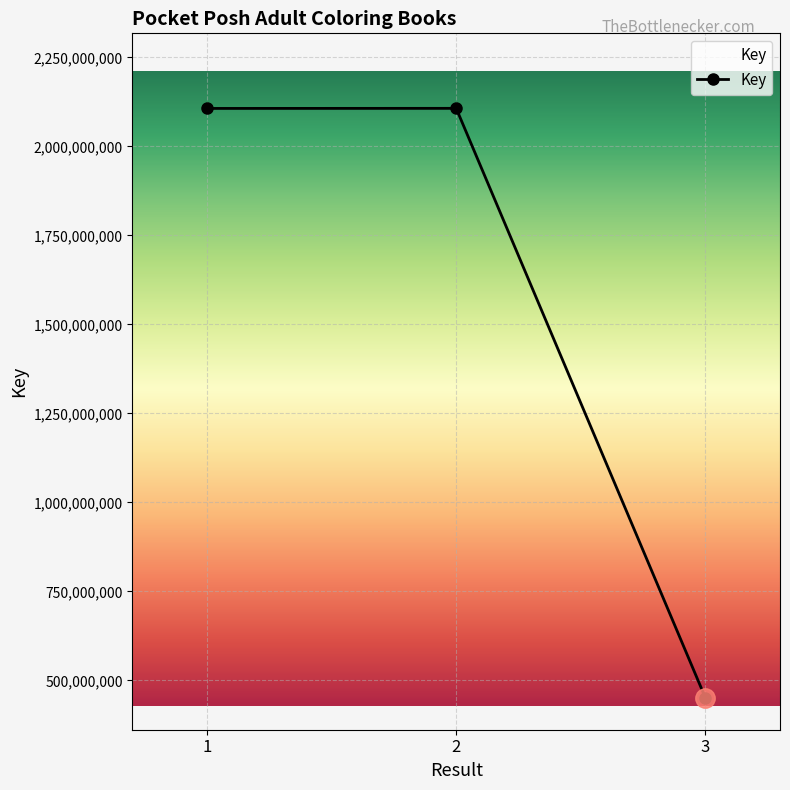

What is the value of the 2nd point from the left?

2106917048